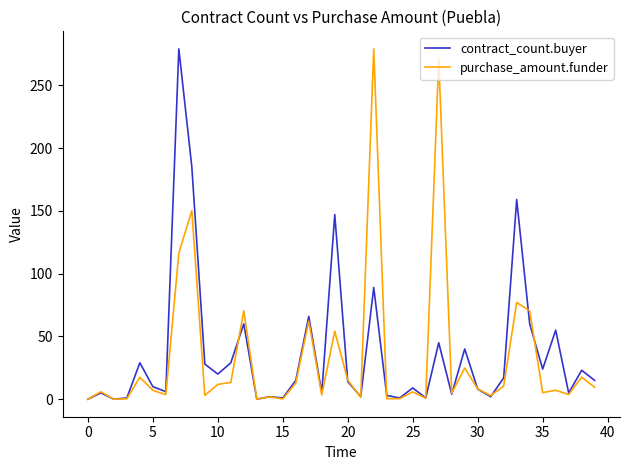

What is the label of the 19th point from the left?

18